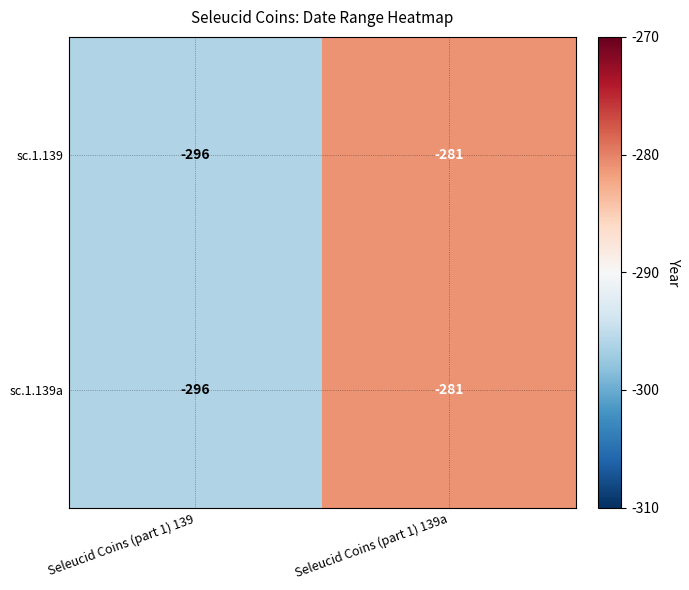

What is the difference between the maximum and minimum values in the sc.1.139 series?

15